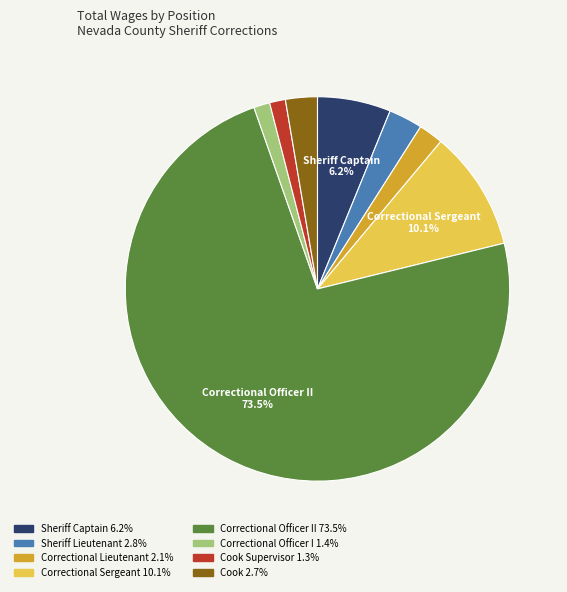

Is there a majority slice in this chart?

Yes